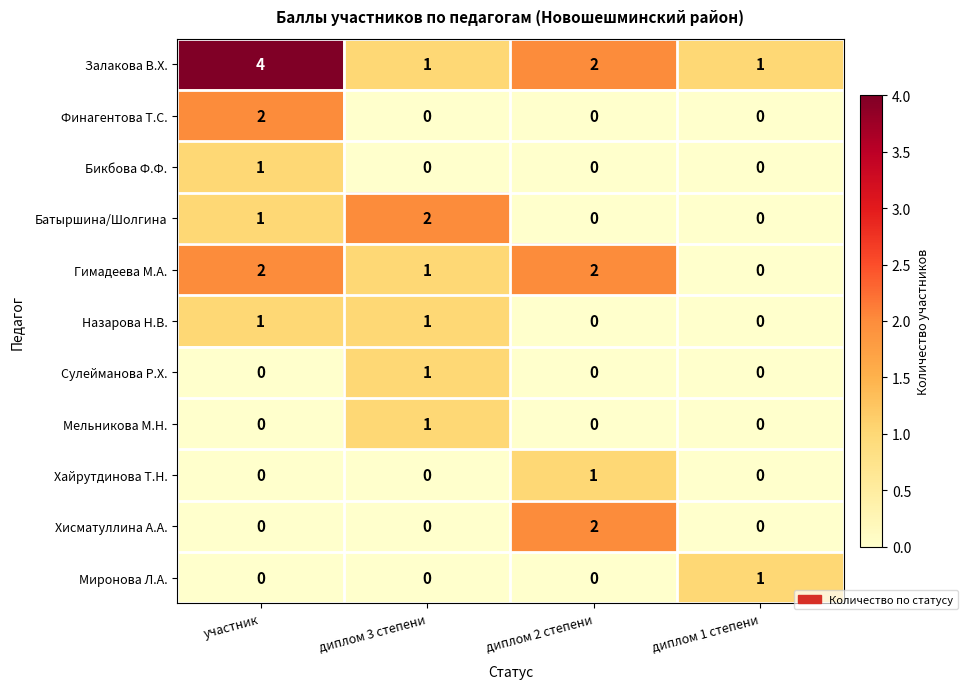

Which category has the highest value across all series?

участник